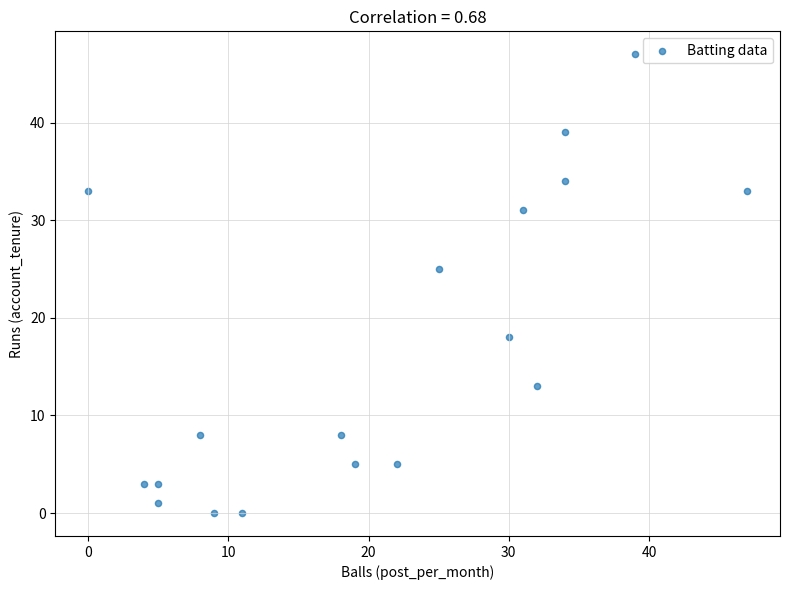

What is the range of X values (max minus min)?

47